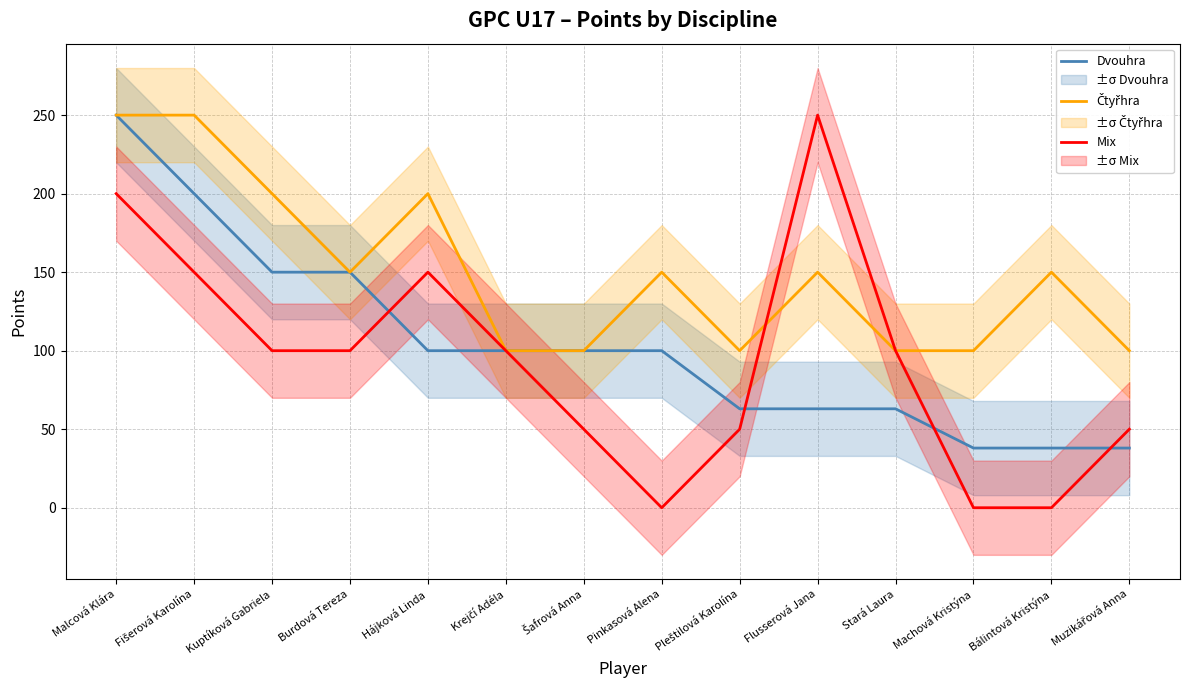

Reading right to left, what are all the values shown in this chart?

Dvouhra: Muzikářová Anna=38	Bálintová Kristýna=38	Machová Kristýna=38	Stará Laura=63	Flusserová Jana=63	Pleštilová Karolína=63	Pinkasová Alena=100	Šafrová Anna=100	Krejčí Adéla=100	Hájková Linda=100	Burdová Tereza=150	Kuptíková Gabriela=150	Fišerová Karolína=200	Malcová Klára=250
Čtyřhra: Muzikářová Anna=100	Bálintová Kristýna=150	Machová Kristýna=100	Stará Laura=100	Flusserová Jana=150	Pleštilová Karolína=100	Pinkasová Alena=150	Šafrová Anna=100	Krejčí Adéla=100	Hájková Linda=200	Burdová Tereza=150	Kuptíková Gabriela=200	Fišerová Karolína=250	Malcová Klára=250
Mix: Muzikářová Anna=50	Bálintová Kristýna=0	Machová Kristýna=0	Stará Laura=100	Flusserová Jana=250	Pleštilová Karolína=50	Pinkasová Alena=0	Šafrová Anna=50	Krejčí Adéla=100	Hájková Linda=150	Burdová Tereza=100	Kuptíková Gabriela=100	Fišerová Karolína=150	Malcová Klára=200